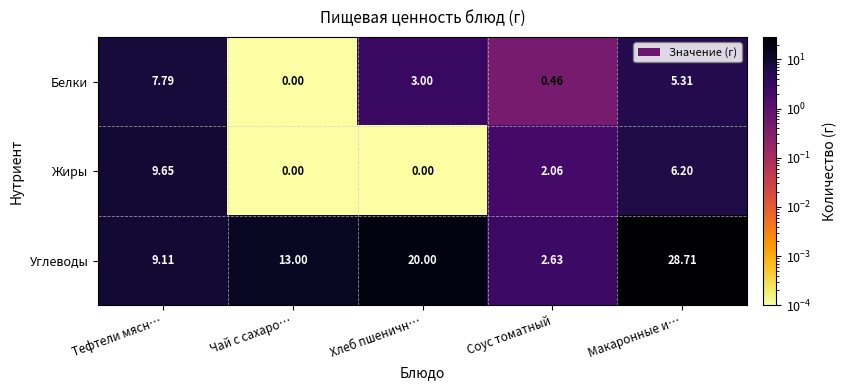

How many data points does each series have?

5